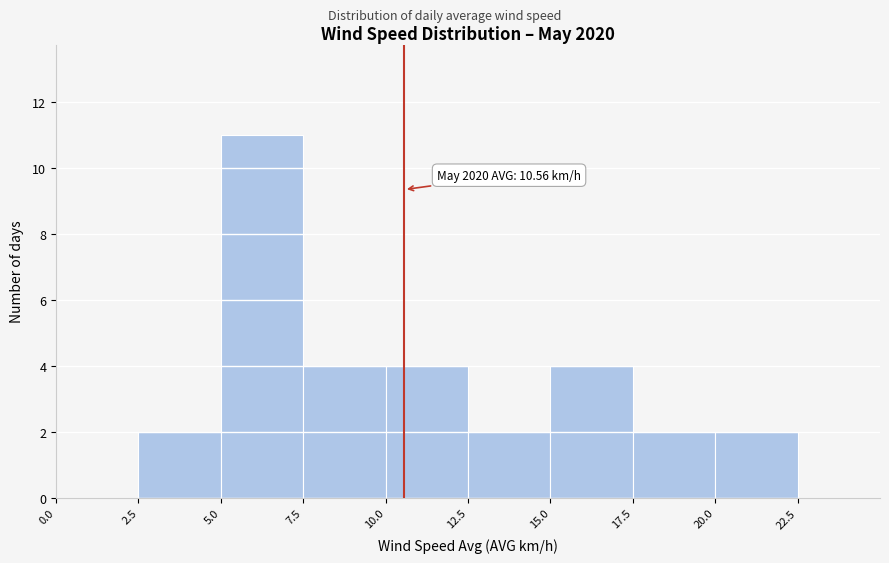

Over which range of the x-axis is the bar tallest?

5.0 to 7.5